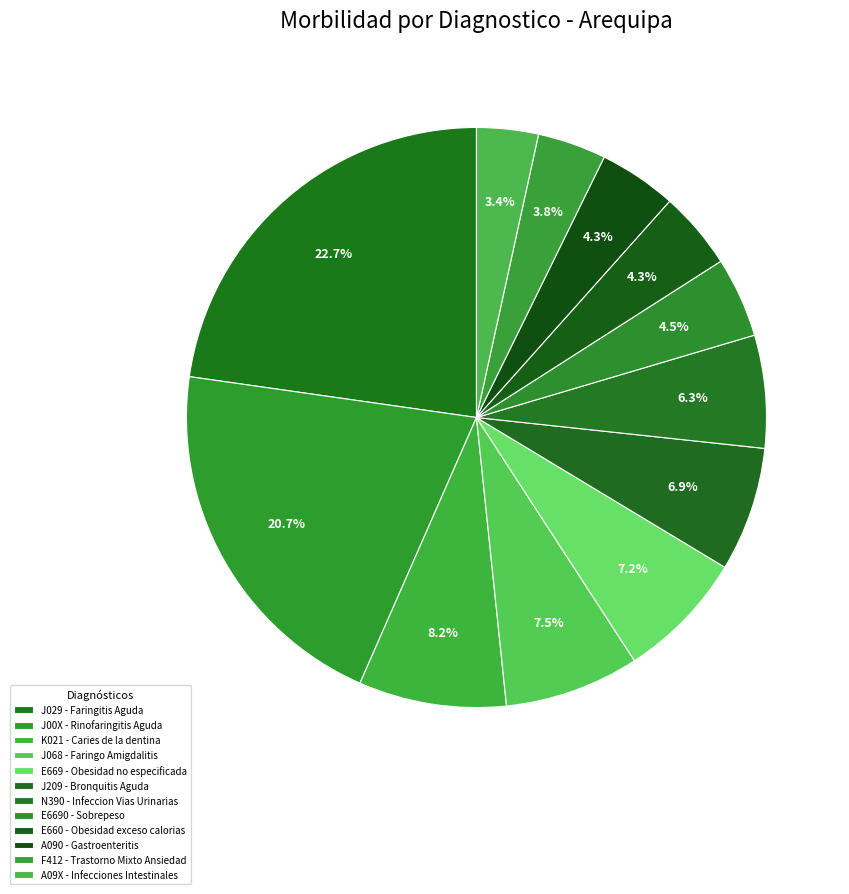

Combined, do J068 - Faringo Amigdalitis and E6690 - Sobrepeso account for over 50%?

No